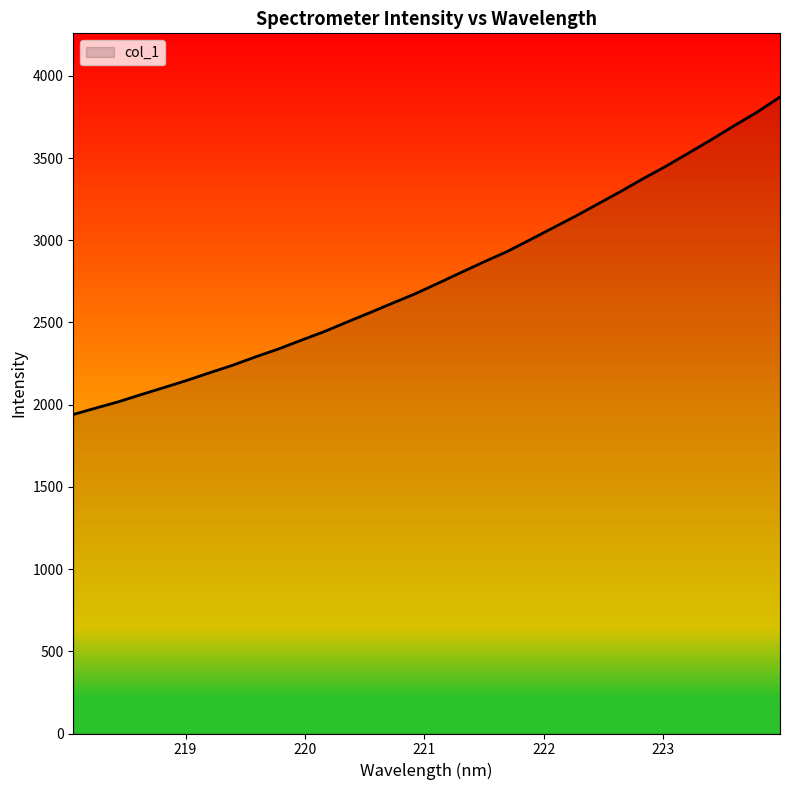

What is the maximum value shown in the chart?

3871.4